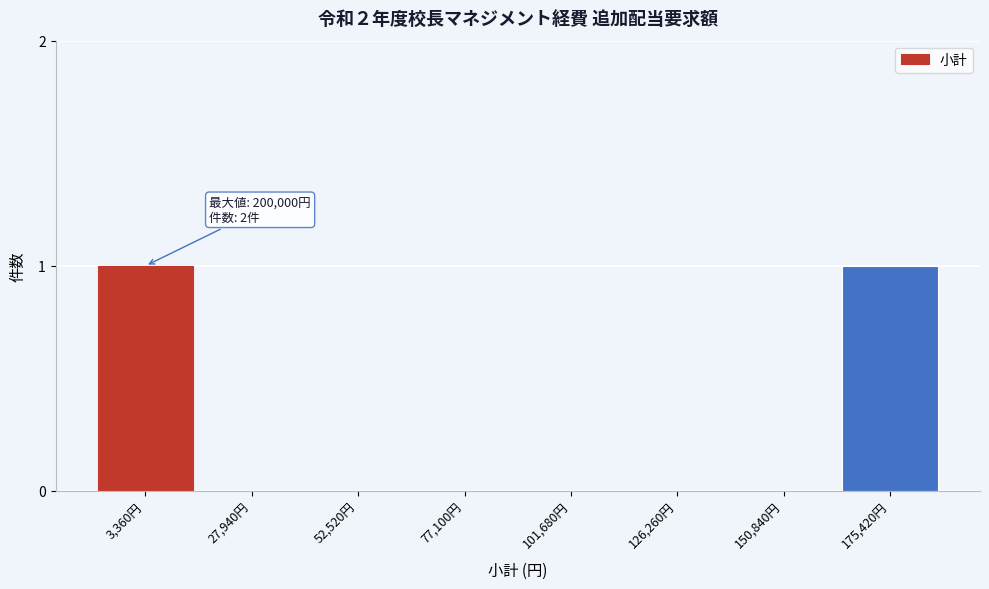

Reading left to right, extract all data points from this chart.

3,360円=1	27,940円=0	52,520円=0	77,100円=0	101,680円=0	126,260円=0	150,840円=0	175,420円=1